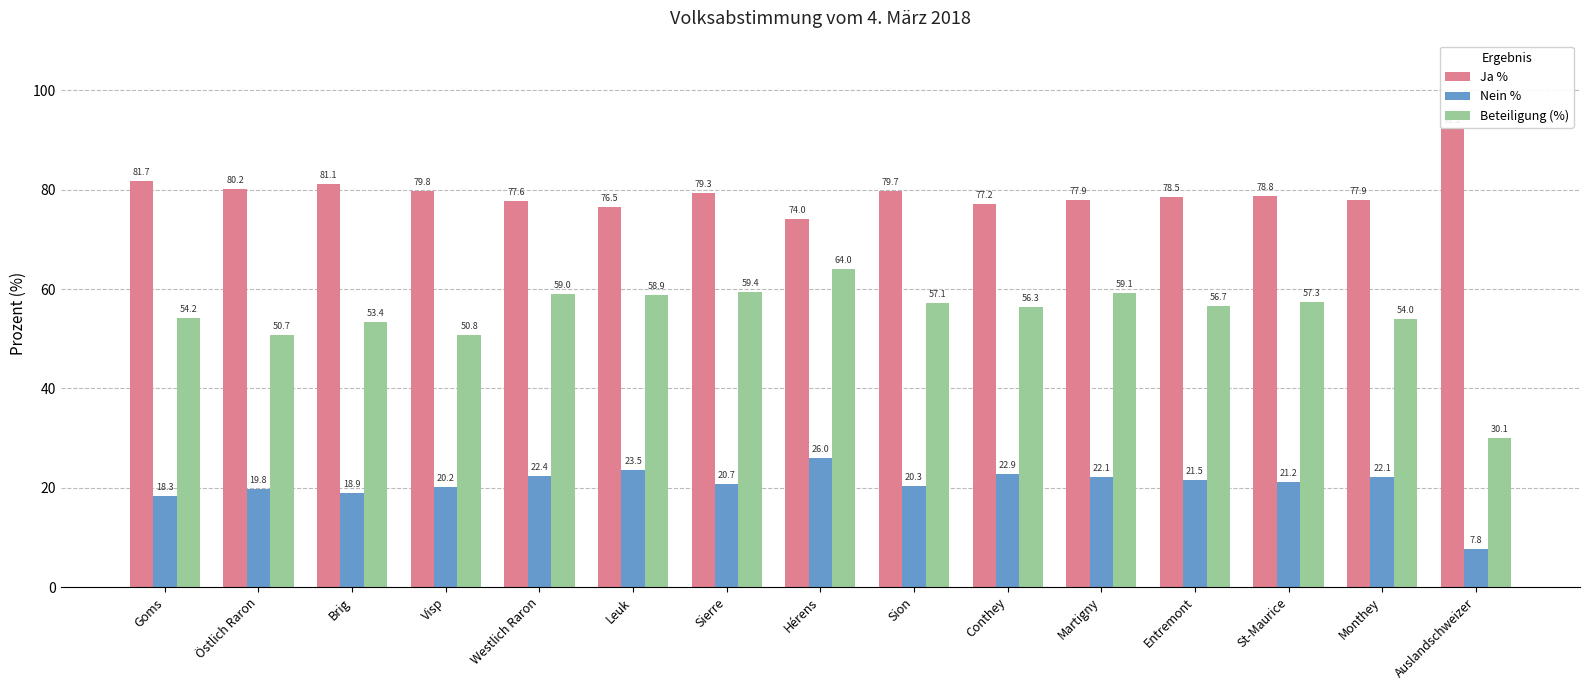

What is the label of the 4th bar from the left?

Visp